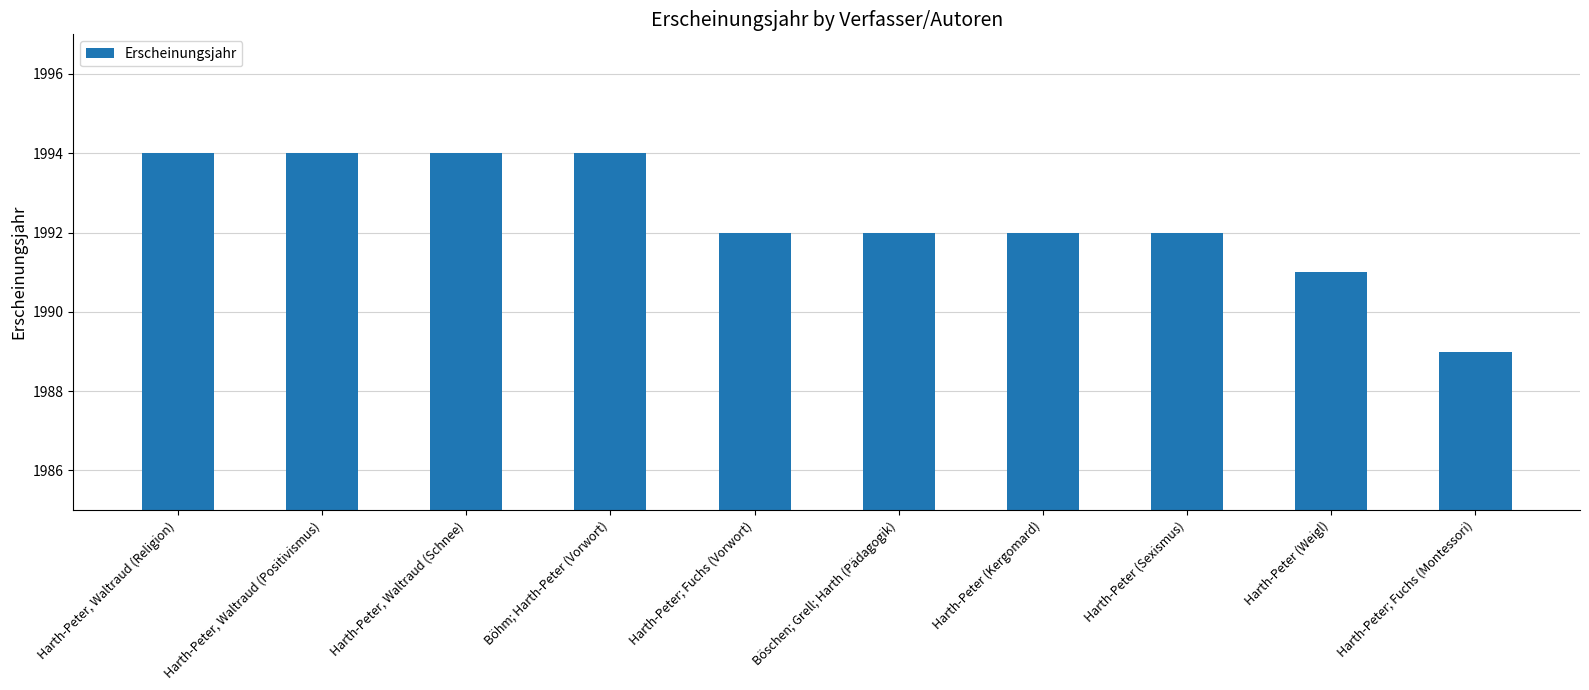

What value does the data have at Harth-Peter; Fuchs (Montessori)?

1989